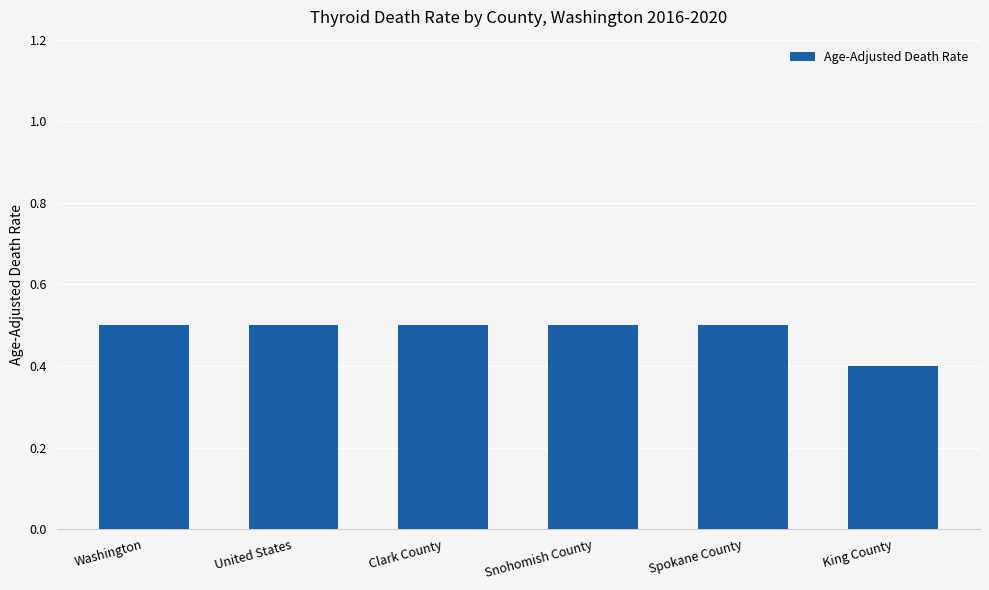

How many bars are there in total?

6